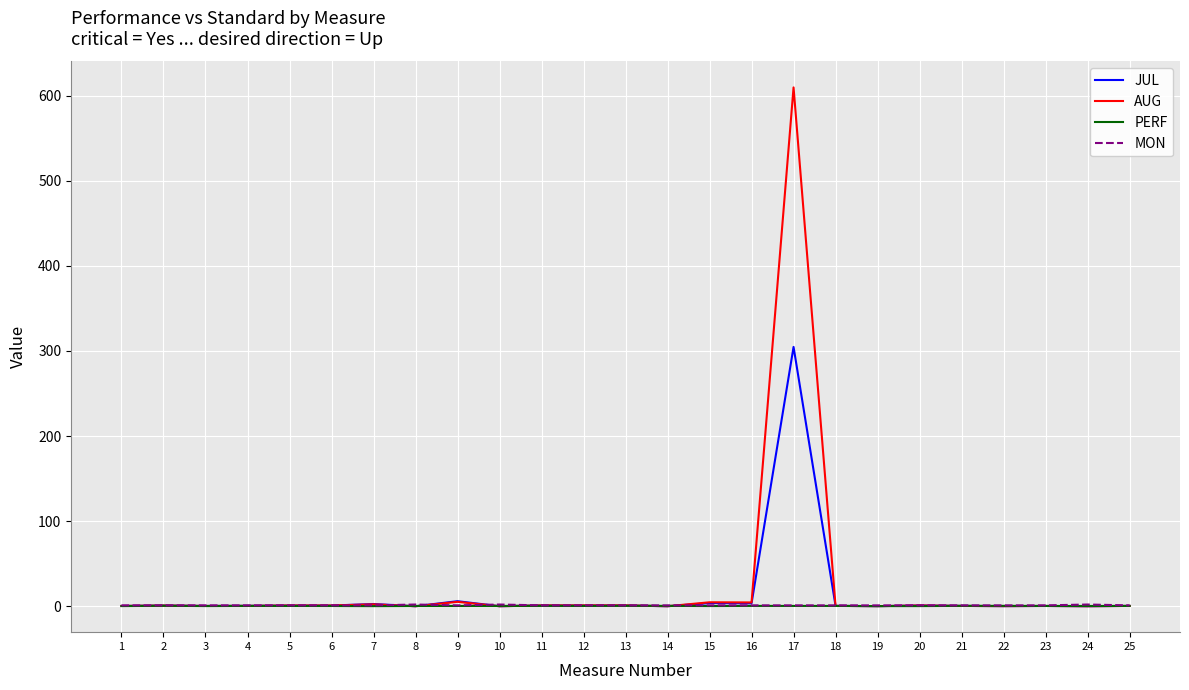

The MON series shows 1.0 at 14. True or false?

True